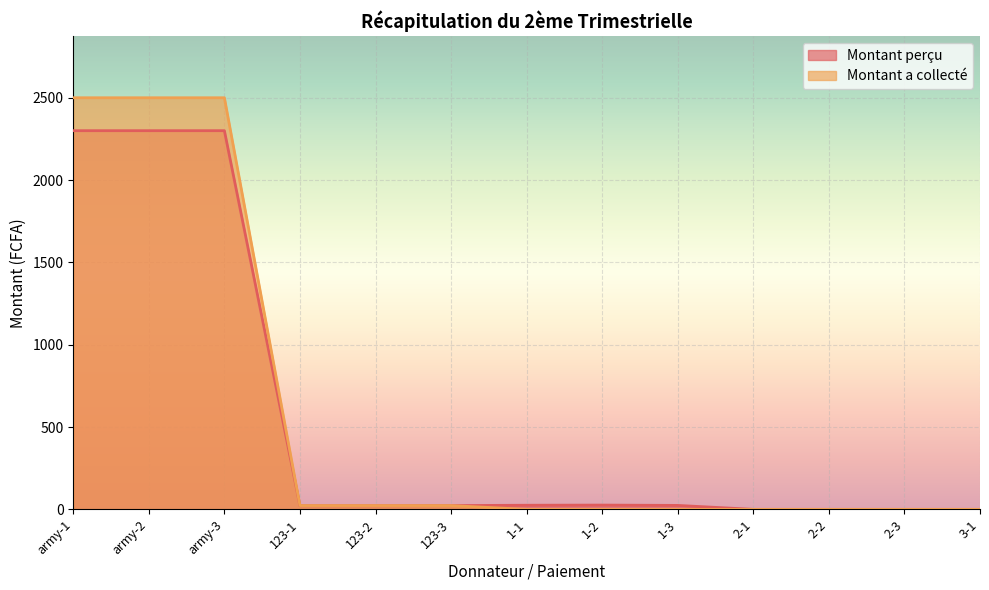

Rank the categories by Montant a collecté value from lowest to highest.

1-1, 1-2, 1-3, 2-1, 2-2, 2-3, 3-1, 123-1, 123-2, 123-3, army-1, army-2, army-3